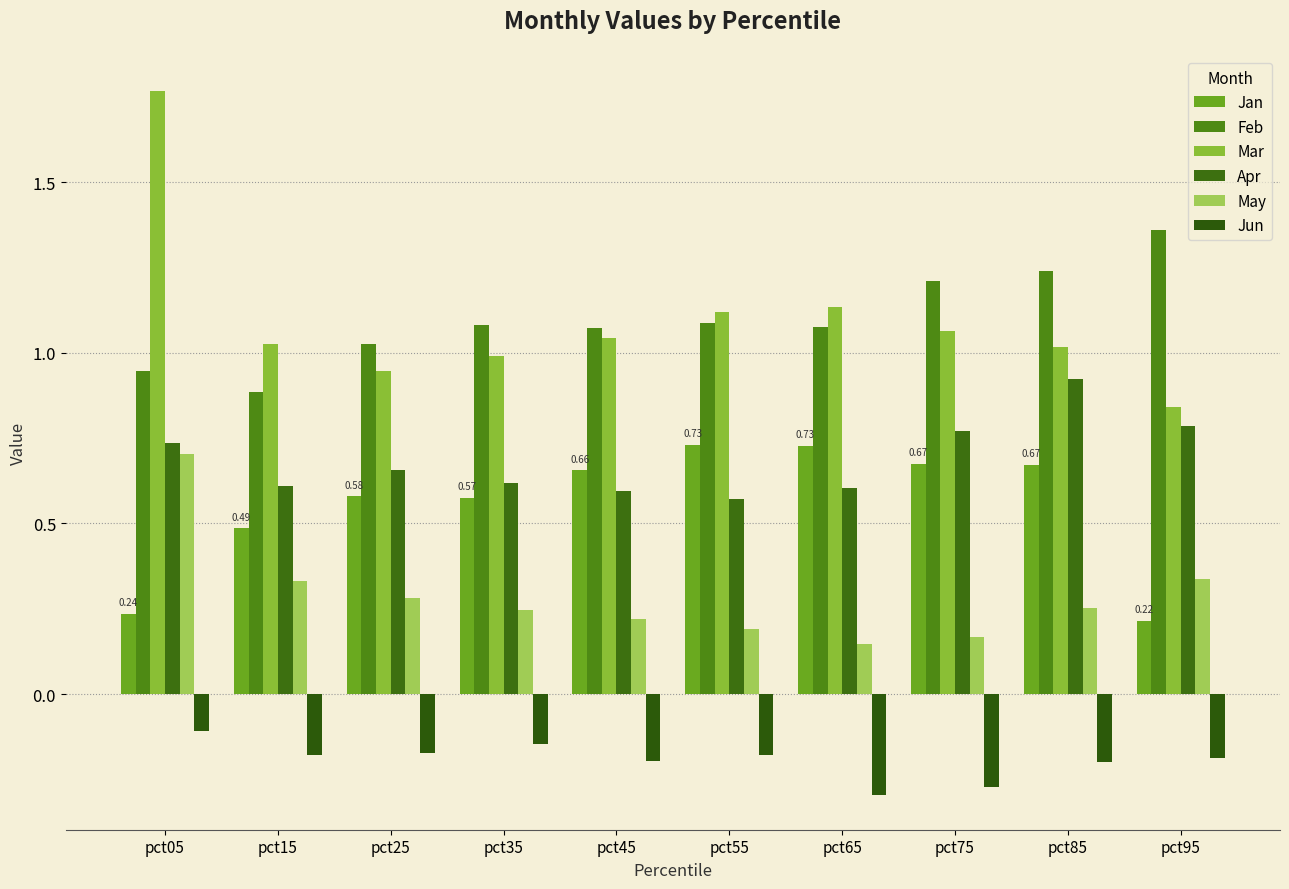

Which category has the lowest value across all series?

pct65